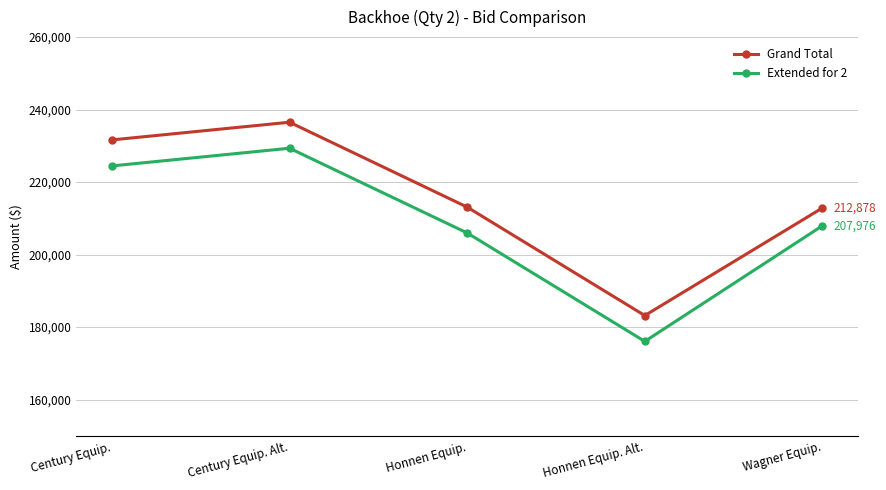

What is the label of the 3rd point from the right?

Honnen Equip.